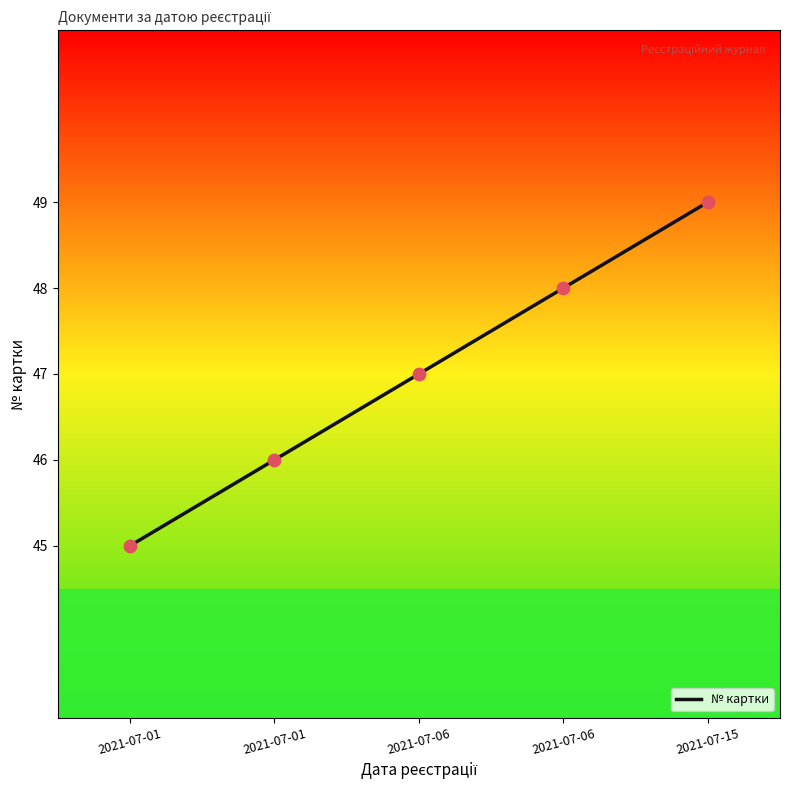

Which has a higher value, 2021-07-01 or 2021-07-15?

2021-07-15